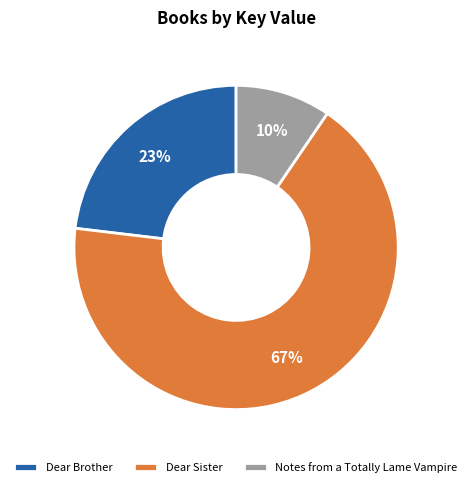

Between Dear Sister and Notes from a Totally Lame Vampire, which is larger?

Dear Sister